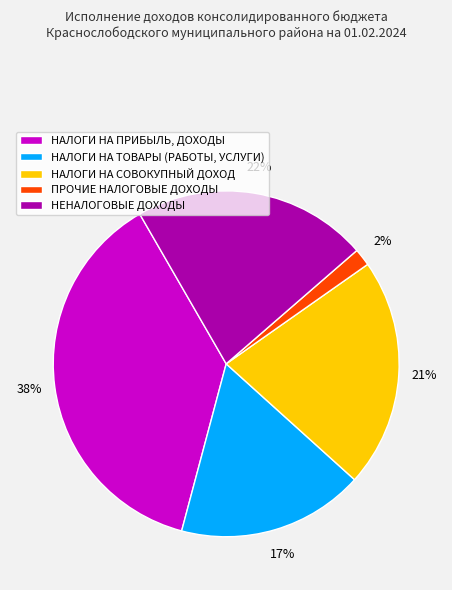

Which category has the smallest portion of the pie?

ПРОЧИЕ НАЛОГОВЫЕ ДОХОДЫ